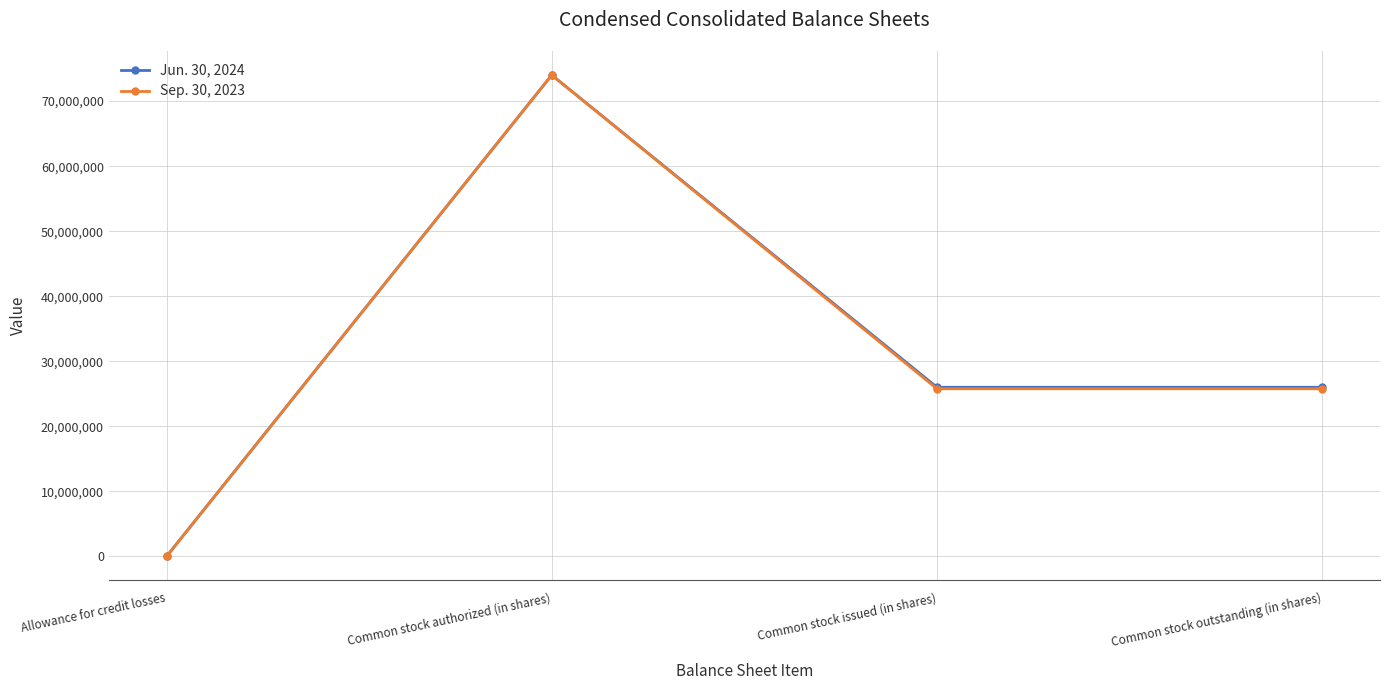

At which label does Jun. 30, 2024 reach its peak?

Common stock authorized (in shares)